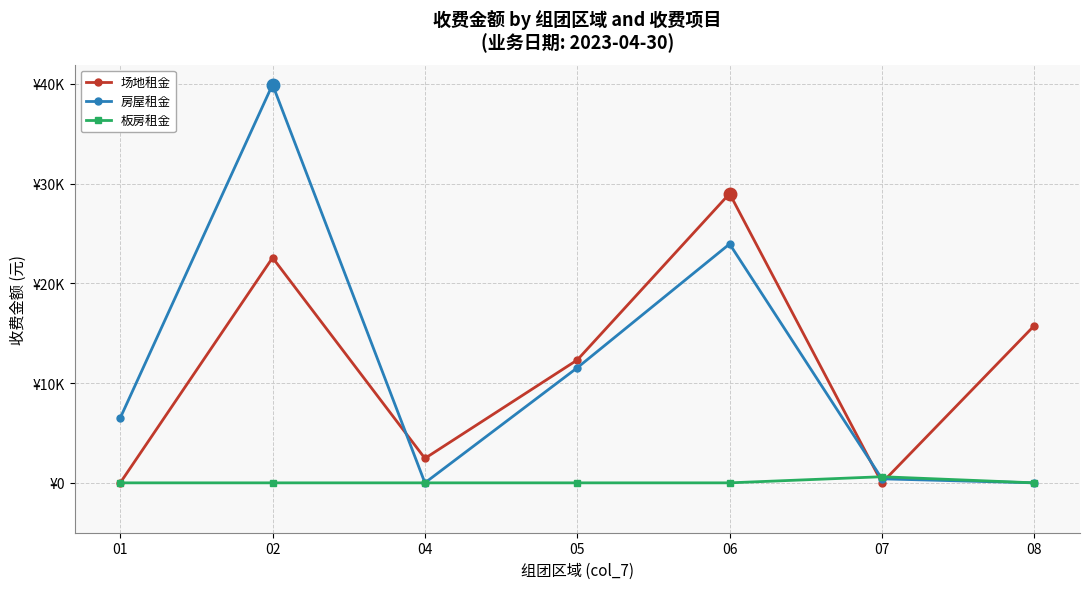

Reading left to right, extract all data points from this chart.

场地租金: 0.0	22569.0	2452.8	12319.6	28999.6	0.0	15761.9
房屋租金: 6501.0	39931.0	0.0	11537.4	23949.0	402.8	0.0
板房租金: 0.0	0.0	0.0	0.0	0.0	614.6	0.0